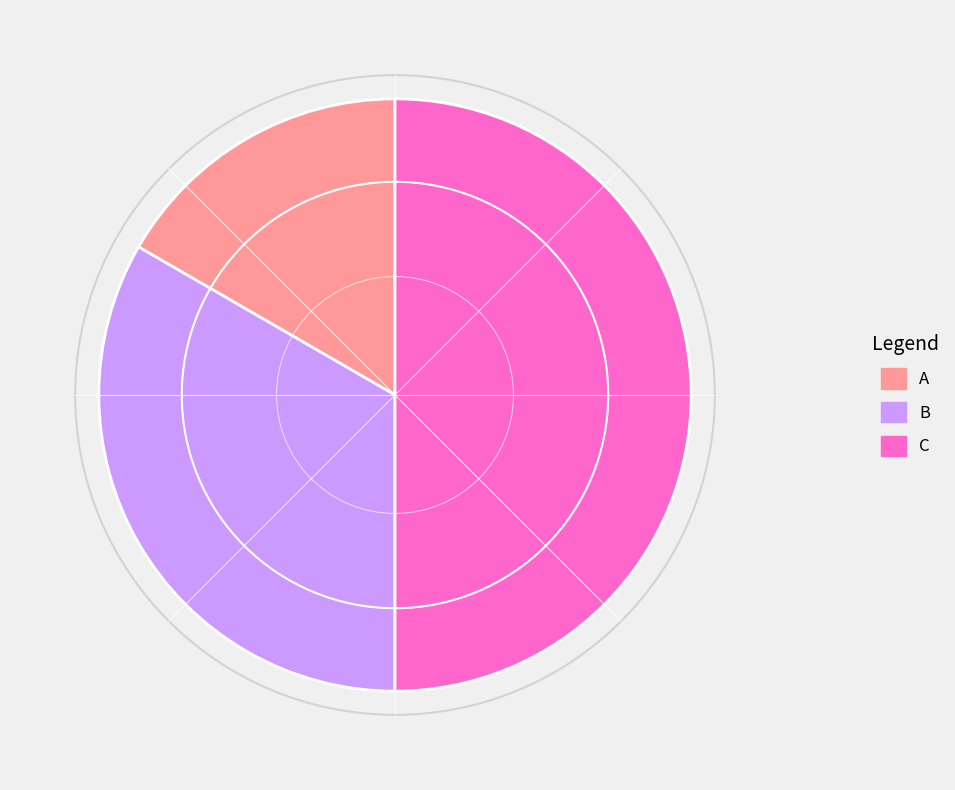

Approximately how many times larger is the value at C compared to B?

1.5